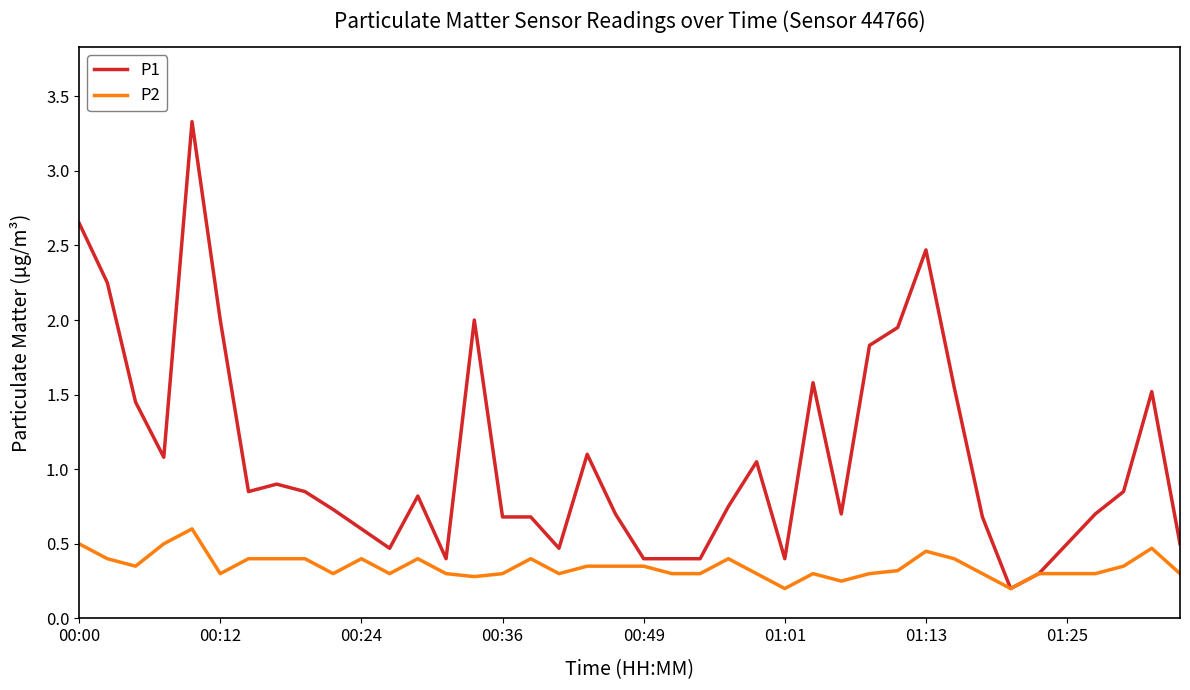

Rank the series by their average value, from lowest to highest.

P2, P1